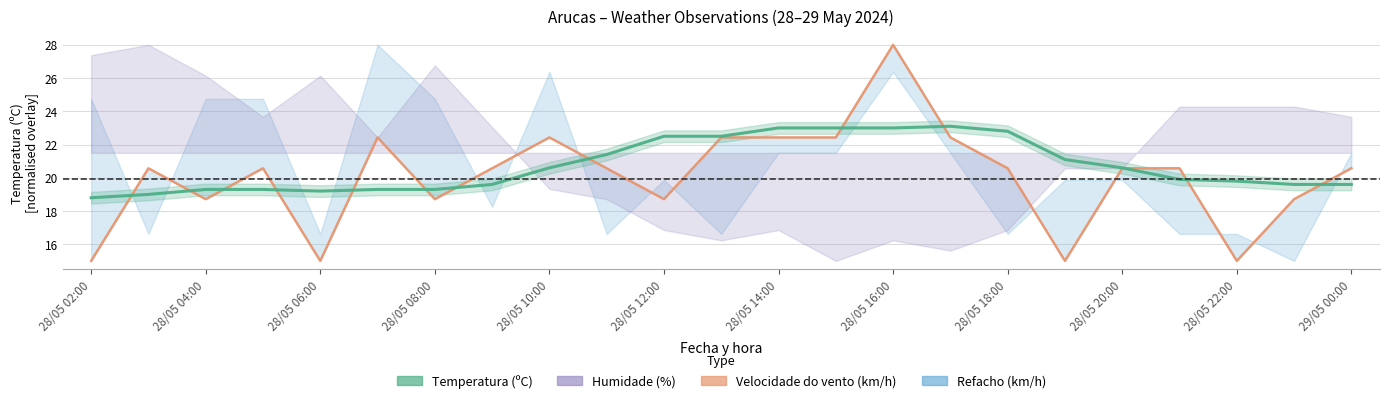

At how many categories does at least one series exceed 18?

23